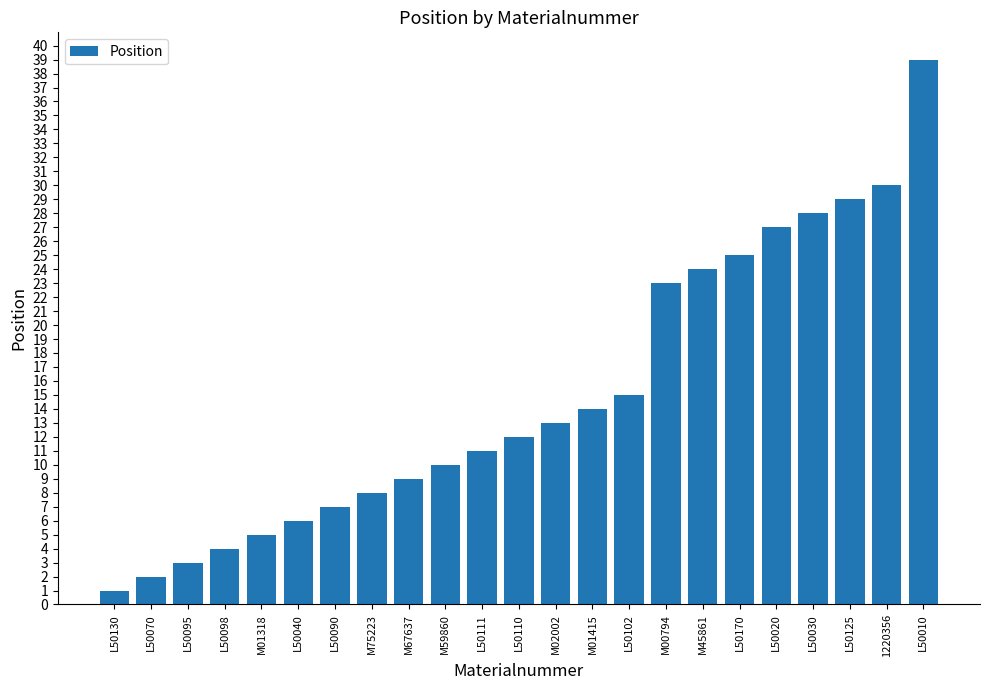

True or false: the data shows 27 at L50020.

True